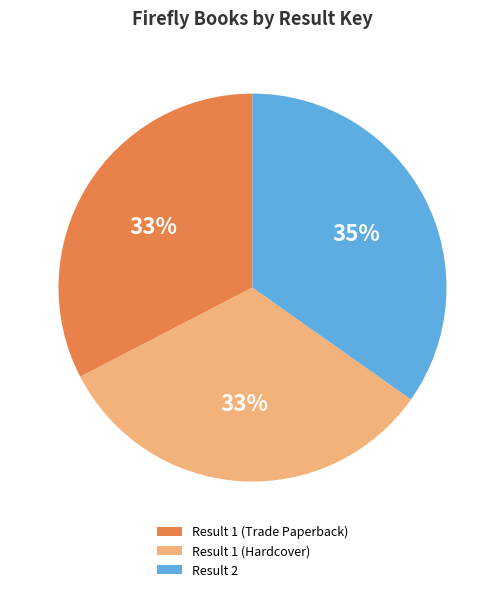

Is there a majority slice in this chart?

No